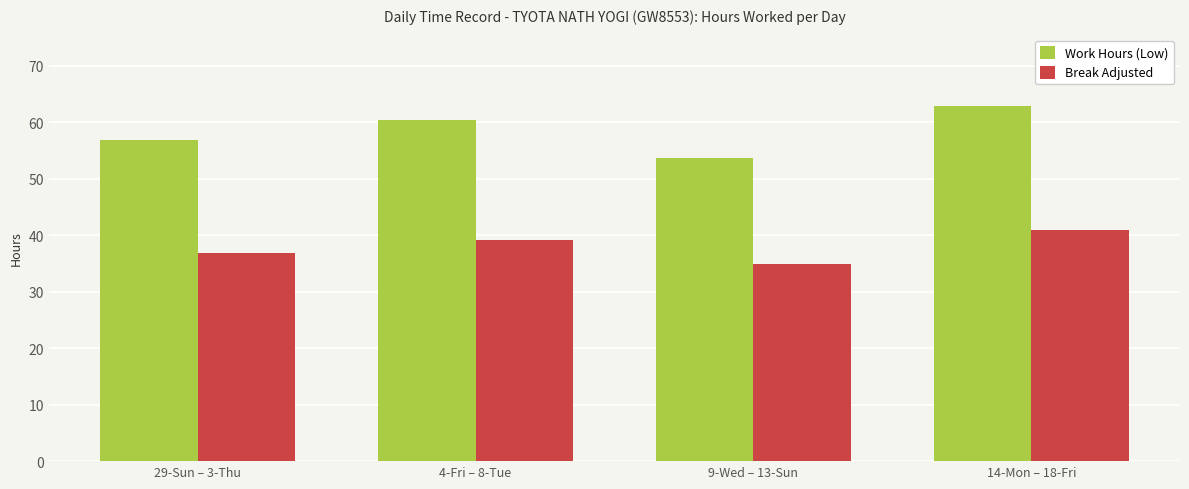

Read the Work Hours (Low) value at 14-Mon – 18-Fri.

62.9